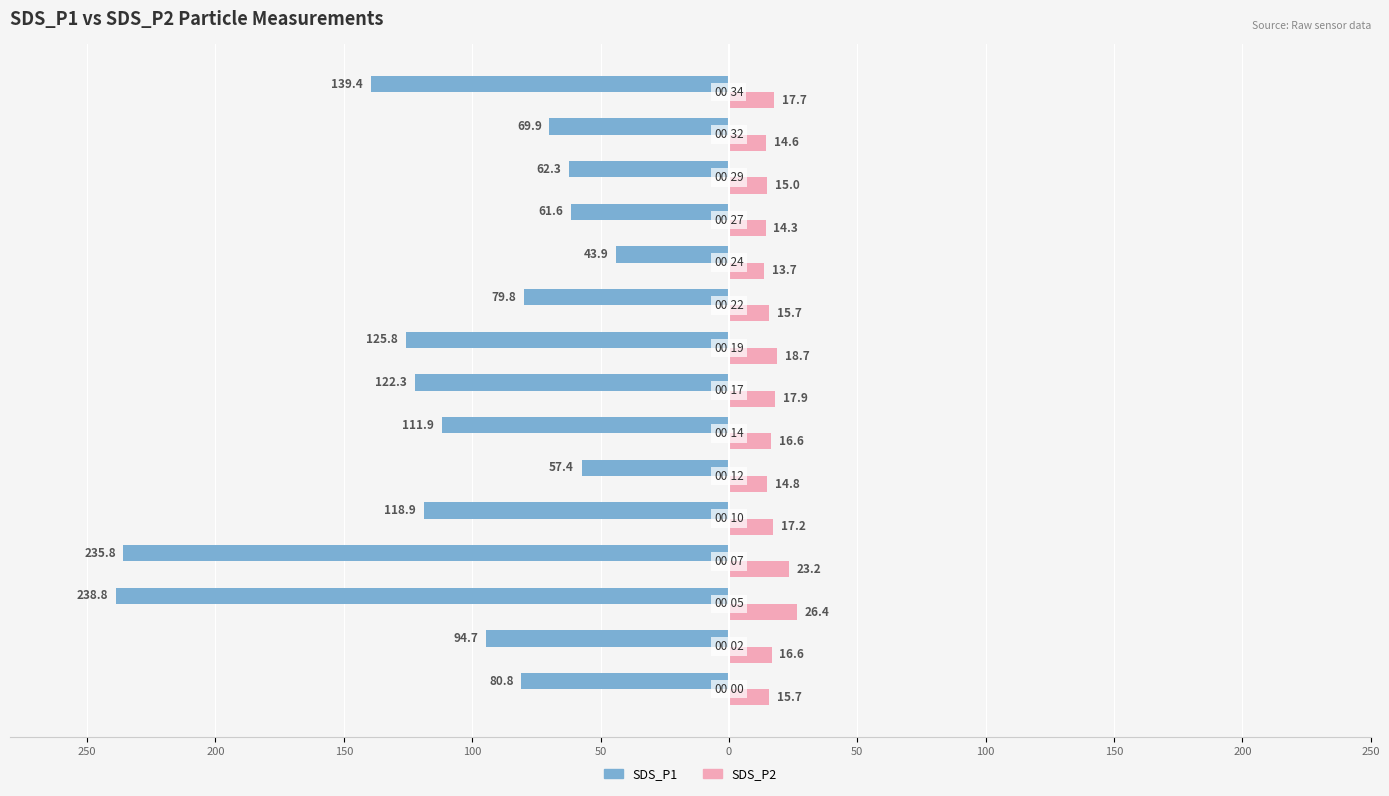

What are all the series names shown in the legend?

SDS_P1, SDS_P2